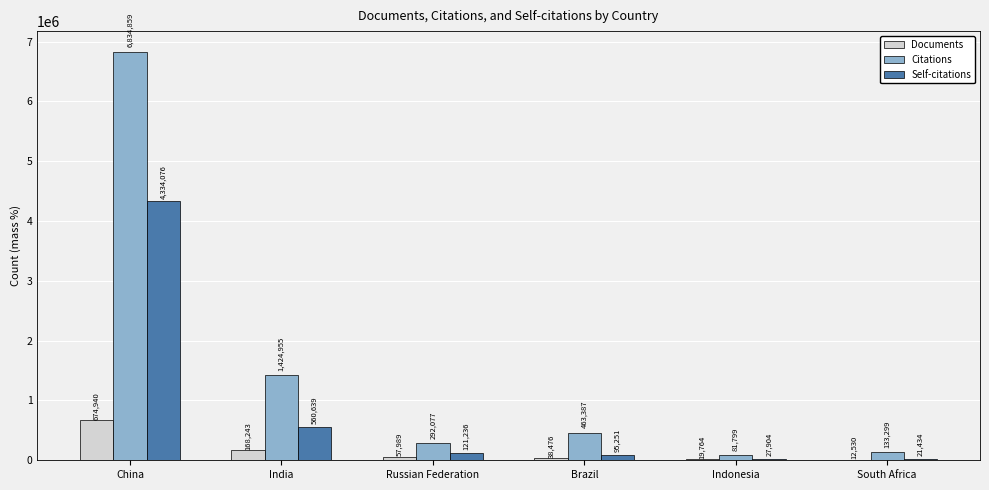

Between China and Indonesia, which series saw the biggest shift?

Citations